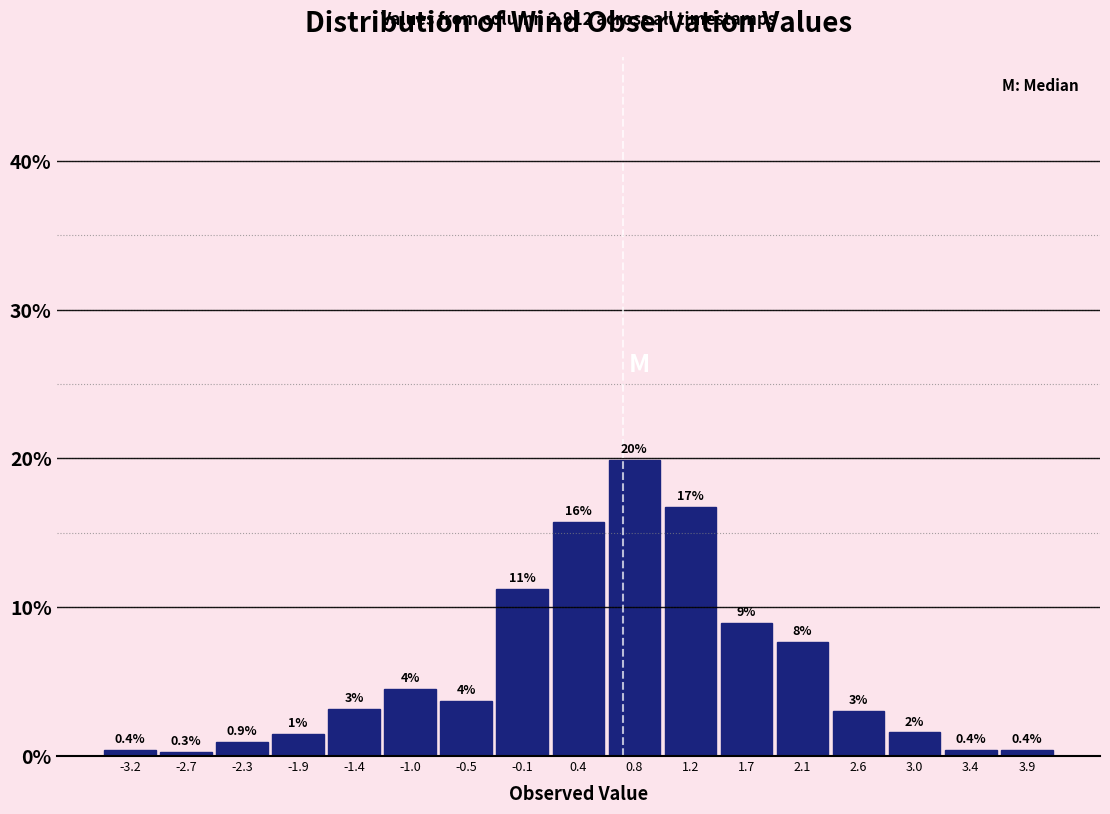

Over which range of the x-axis is the bar tallest?

0.55 to 1.00